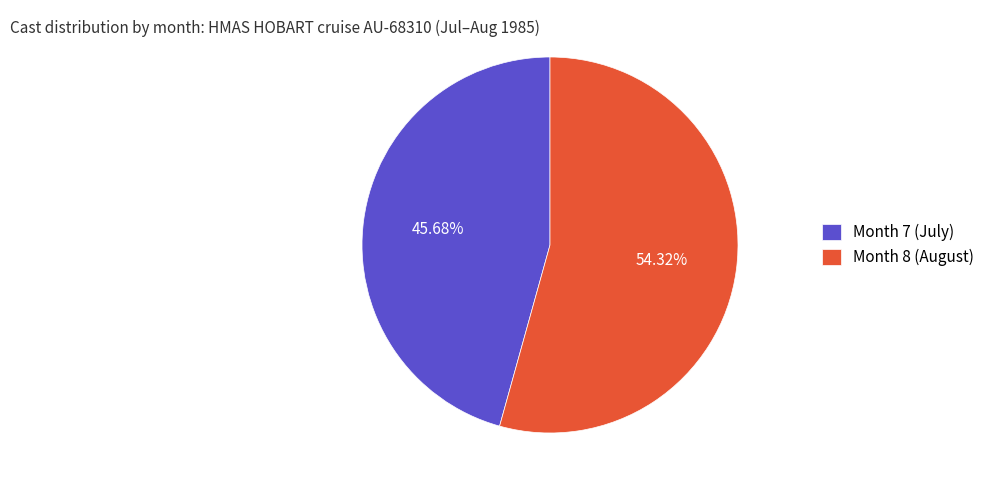

Is there any slice that represents more than half of the pie?

Yes